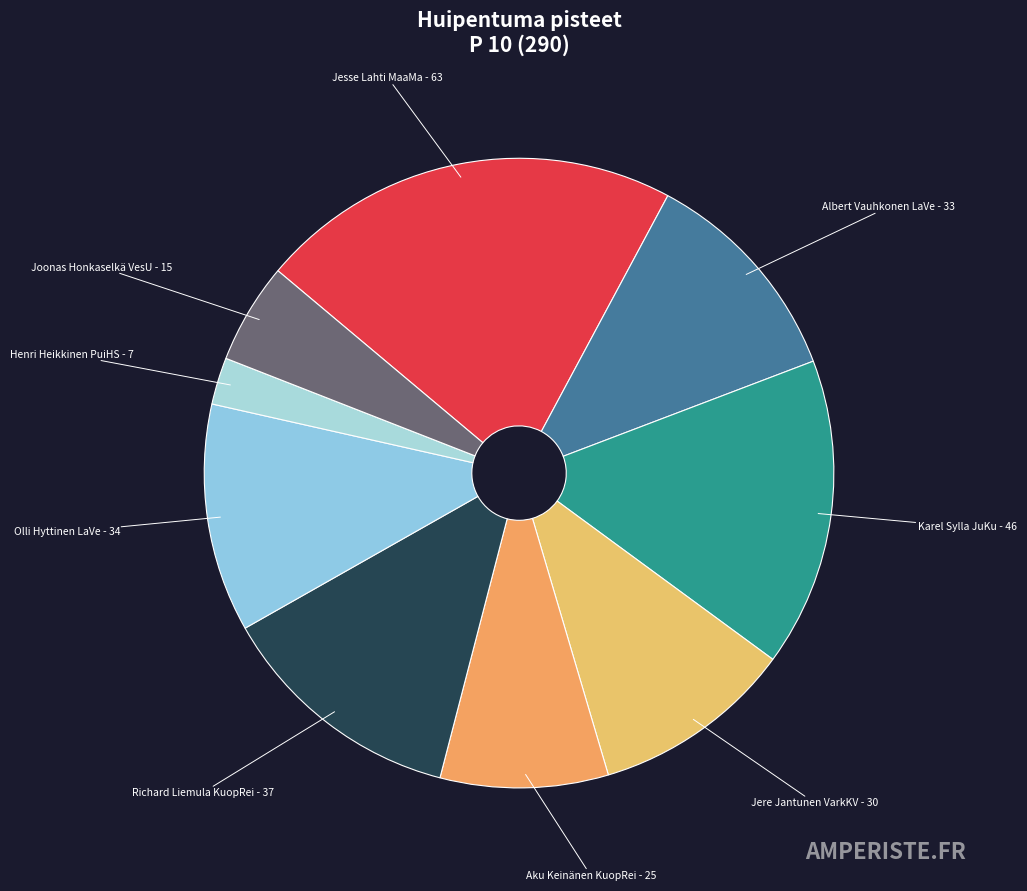

Is there a majority slice in this chart?

No